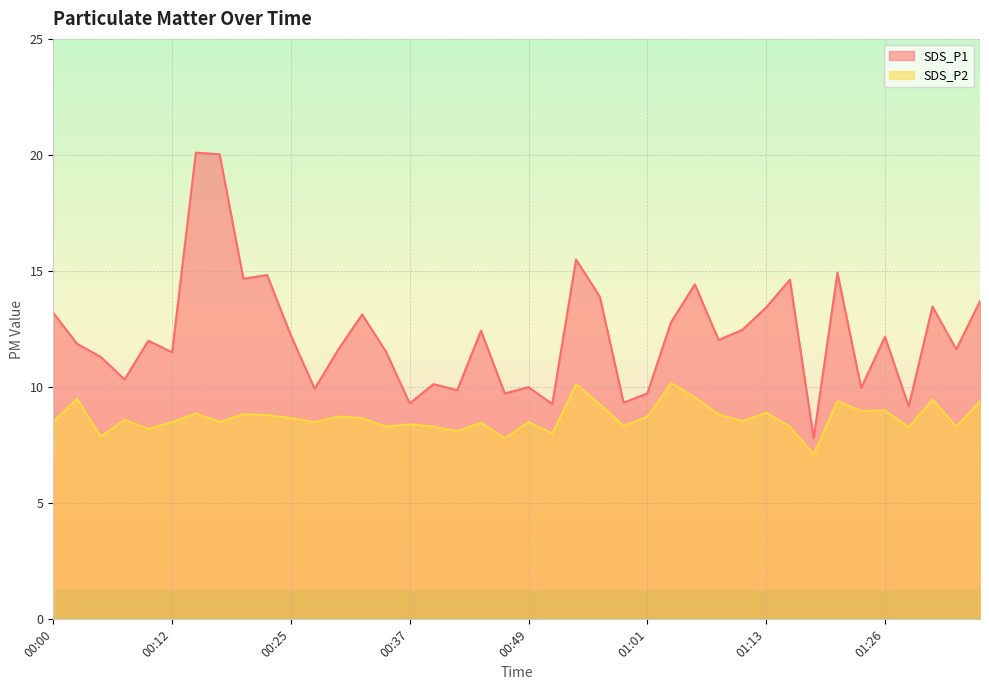

Is the value of SDS_P1 at 00:30 greater than the value of SDS_P2 at 00:39?

Yes